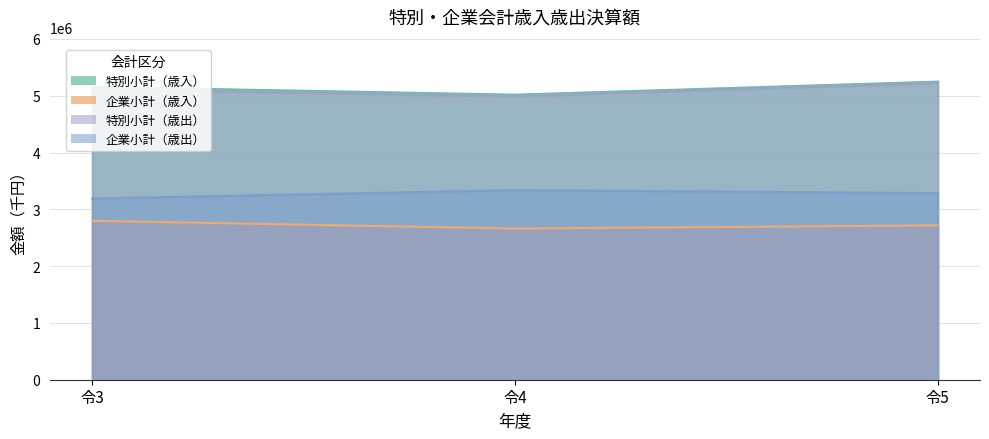

Reading left to right, list all the values displayed in this chart.

特別小計（歳入）: 5156176	5018801	5248664
企業小計（歳入）: 2798187	2661322	2717619
特別小計（歳出）: 5110574	4991267	5224610
企業小計（歳出）: 3189363	3337982	3285255